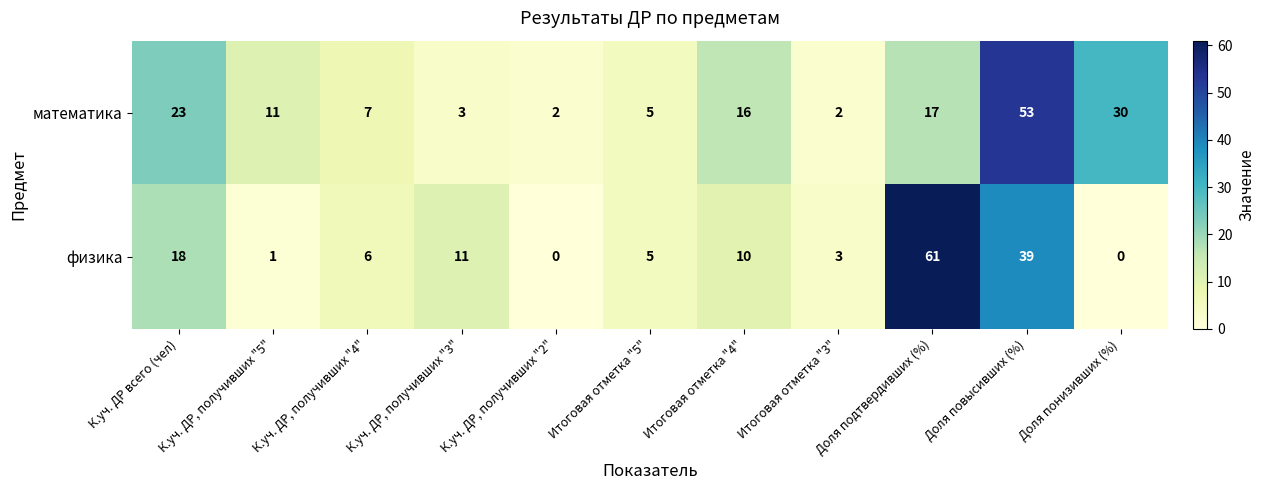

Which series has the largest total across all categories?

математика